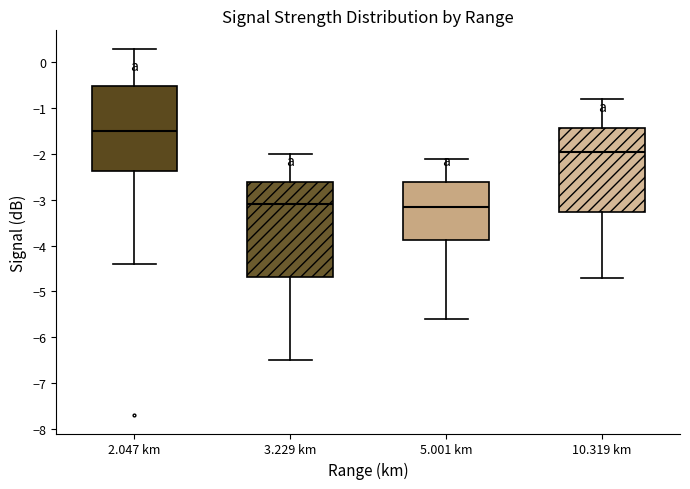

Comparing the boxes themselves (not the whiskers), which one is the tallest?

3.229 km